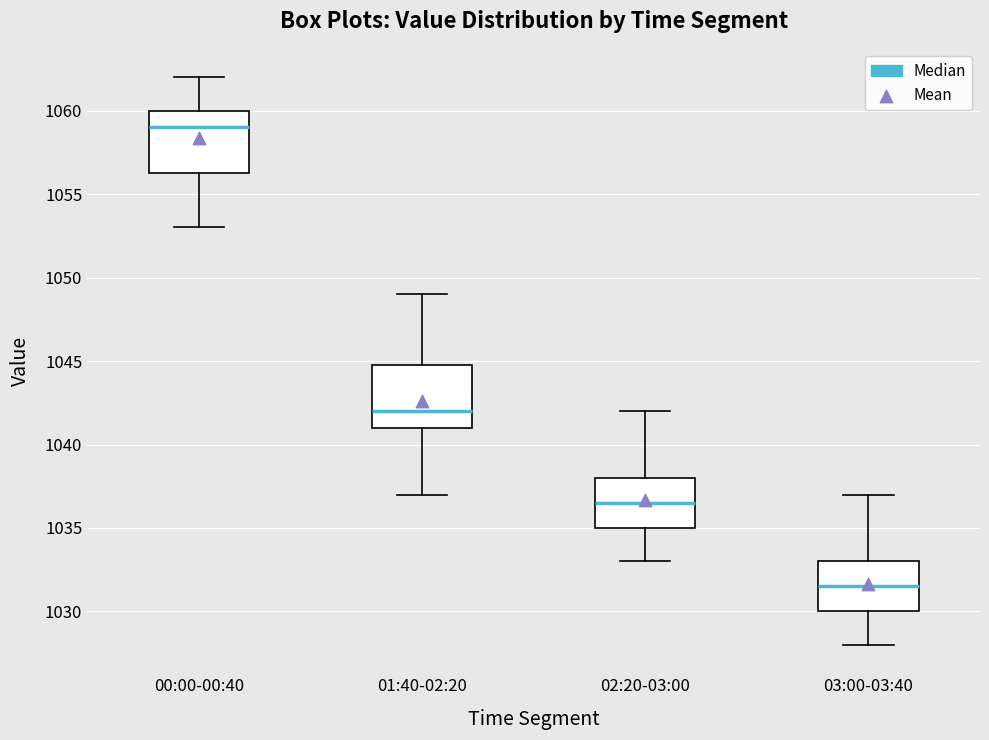

Where does the upper whisker of the box for 00:00-00:40 end on the y-axis? The values are not printed on the chart, so give them approximately, as read against the axis.

1062.0